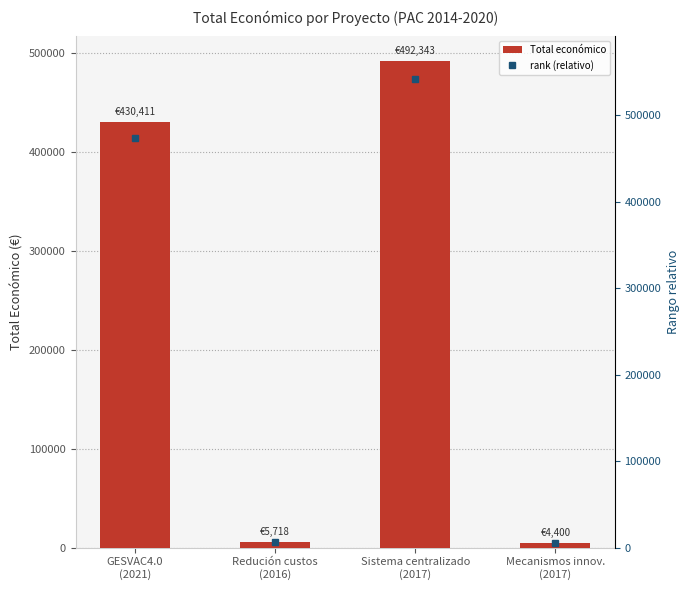

What is the difference between the rank (relativo) values at Sistema centralizado
(2017) and Redución custos
(2016)?

535287.5